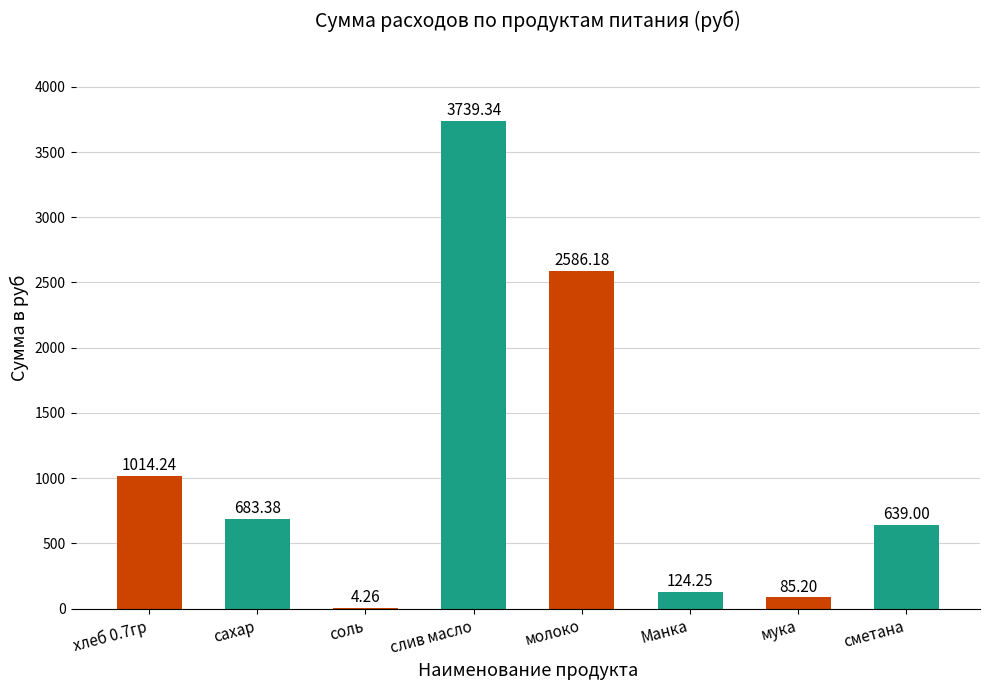

Which has a higher value, мука or Манка?

Манка